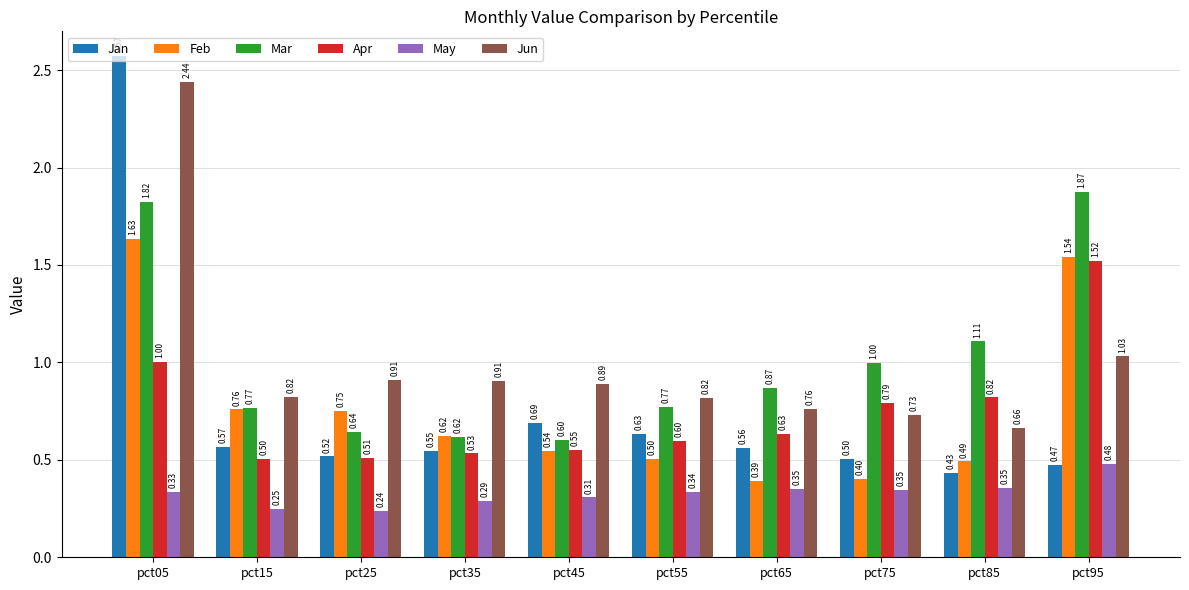

What is the average value of the Jun series?

1.0